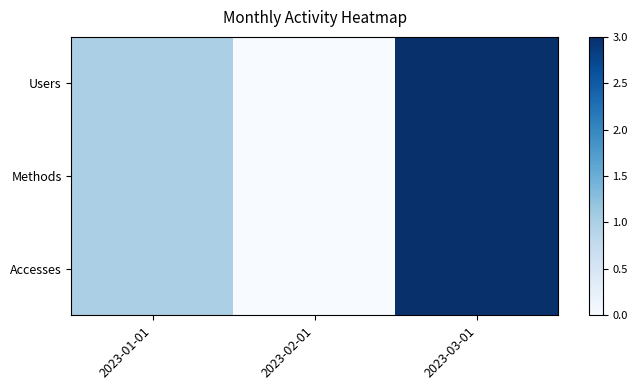

List the series in order of their peak value, lowest first.

Users, Methods, Accesses